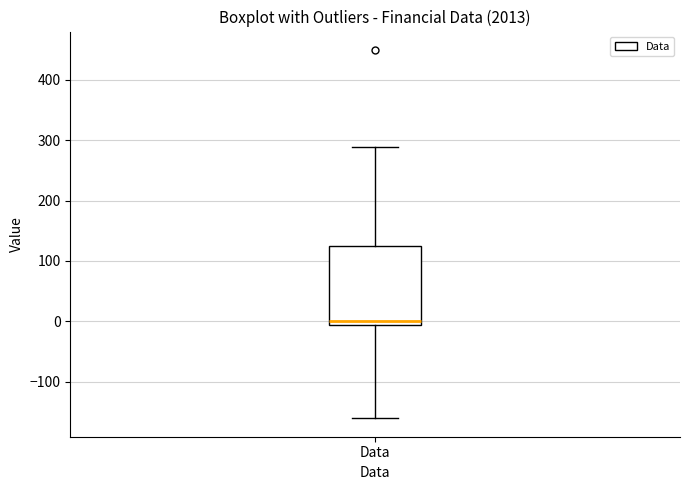

Read this box plot against the y-axis: the position of the median line, the range covered by the box, and the ends of both whiskers. The values are not printed on the chart, so give them approximately, as read against the axis.

median 0, box -10 to 120, whiskers -160 to 290